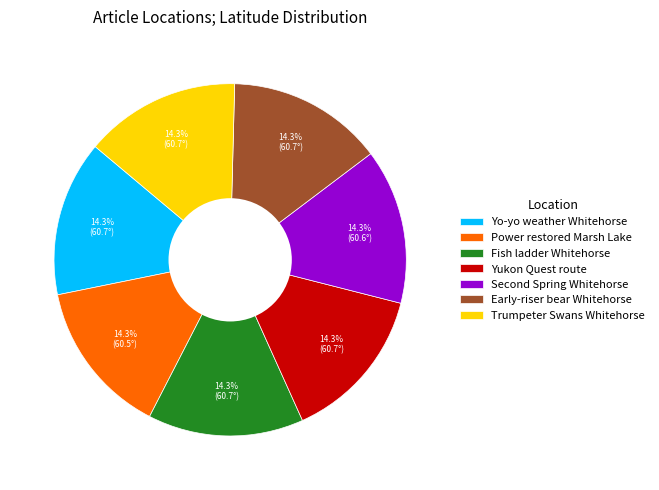

What is the ratio of the value at Fish ladder Whitehorse to the value at Yukon Quest route?

1.0